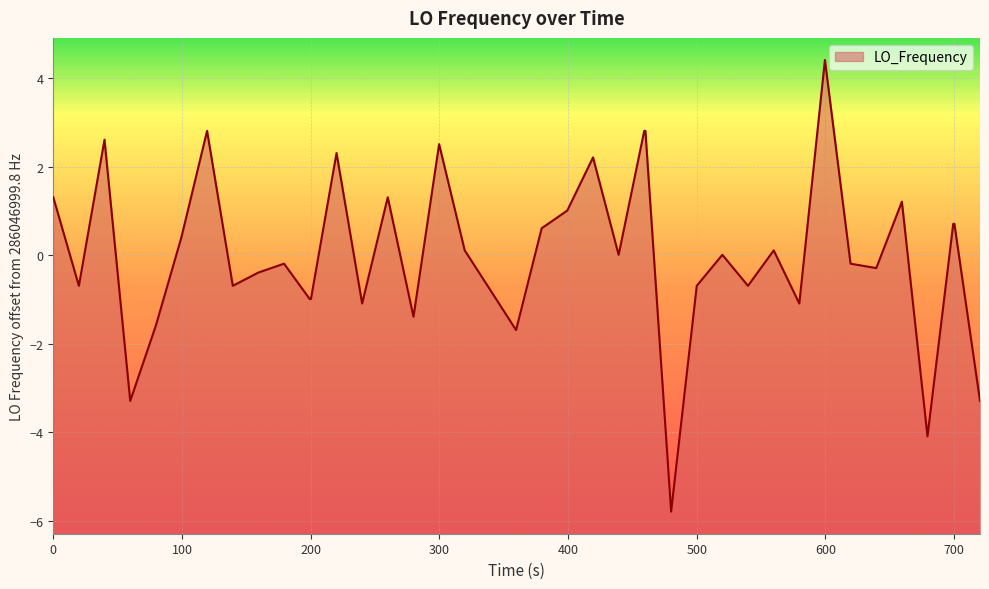

What is the value of the 21st point from the left?

0.6